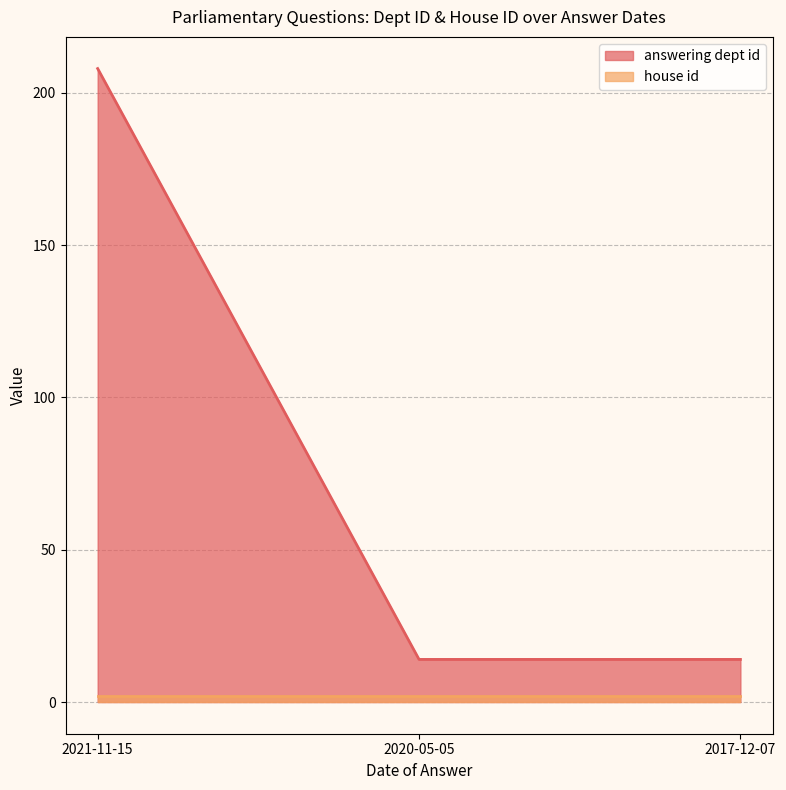

Rank the categories by value from highest to lowest.

2021-11-15, 2020-05-05, 2017-12-07